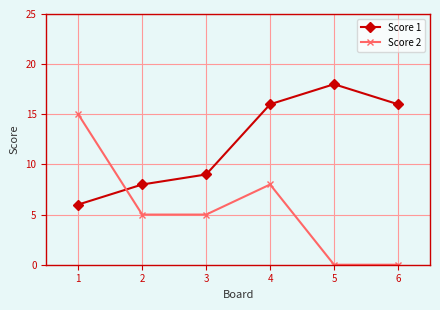

List the series in order of their overall mean, highest first.

Score 1, Score 2